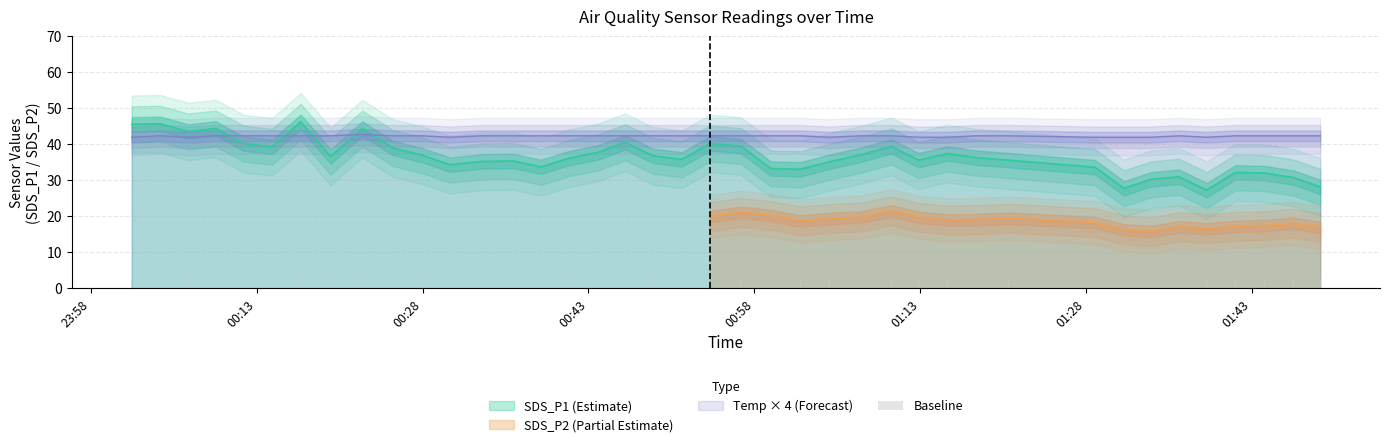

What is the minimum value for Temp × 4 (Forecast)?

42.0